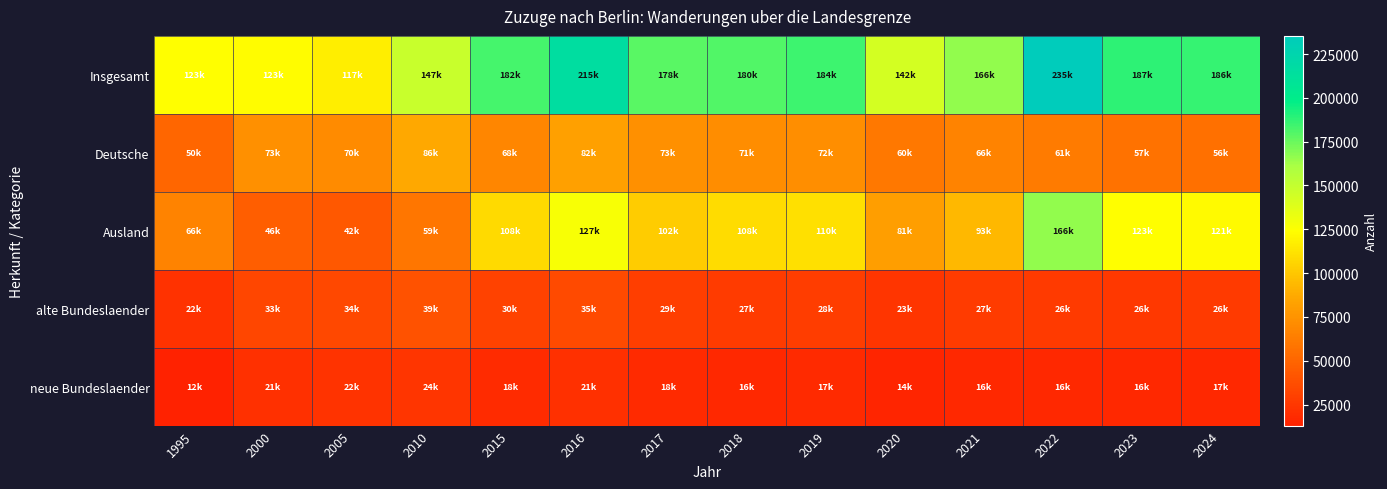

Reading left to right, extract all data points from this chart.

Insgesamt: 1995=123336	2000=123154	2005=117082	2010=147769	2015=182778	2016=215588	2017=178130	2018=180105	2019=184744	2020=142923	2021=166524	2022=235365	2023=187971	2024=186222
Deutsche: 1995=50543	2000=73147	2005=70746	2010=86307	2015=68440	2016=82171	2017=73719	2018=71281	2019=72117	2020=60181	2021=66793	2022=61770	2023=57181	2024=56340
Ausland: 1995=66244	2000=46545	2005=42592	2010=59611	2015=108195	2016=127457	2017=102290	2018=108632	2019=110619	2020=81206	2021=93222	2022=166028	2023=123733	2024=121711
alte Bundeslaender: 1995=22357	2000=33308	2005=34706	2010=39347	2015=30556	2016=35225	2017=29375	2018=27735	2019=28631	2020=23609	2021=27056	2022=26292	2023=26010	2024=26422
neue Bundeslaender: 1995=12999	2000=21566	2005=22568	2010=24115	2015=18441	2016=21109	2017=18030	2018=16945	2019=17805	2020=14852	2021=16951	2022=16672	2023=16675	2024=17006